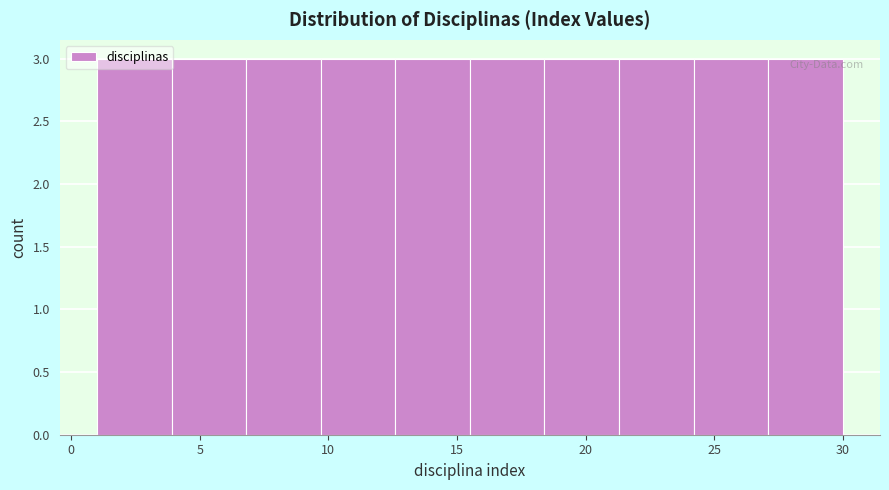

Reading left to right, list every bar in this chart as the range it spans on the x-axis followed by its height. Neither the bar edges nor the heights are printed on the chart, so give them approximately, as read against the axes.

1.0 to 3.9: 3
3.9 to 6.8: 3
6.8 to 9.7: 3
9.7 to 12.6: 3
12.6 to 15.5: 3
15.5 to 18.4: 3
18.4 to 21.3: 3
21.3 to 24.2: 3
24.2 to 27.1: 3
27.1 to 30.0: 3